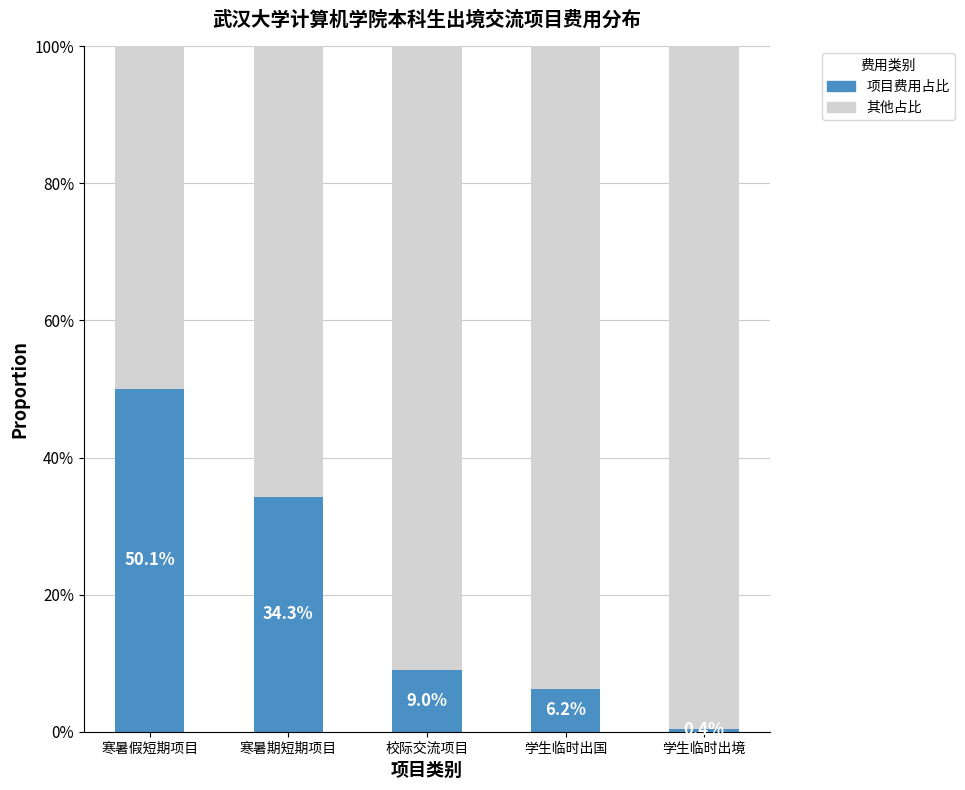

The 项目费用占比 series shows 0.1 at 校际交流项目. True or false?

False